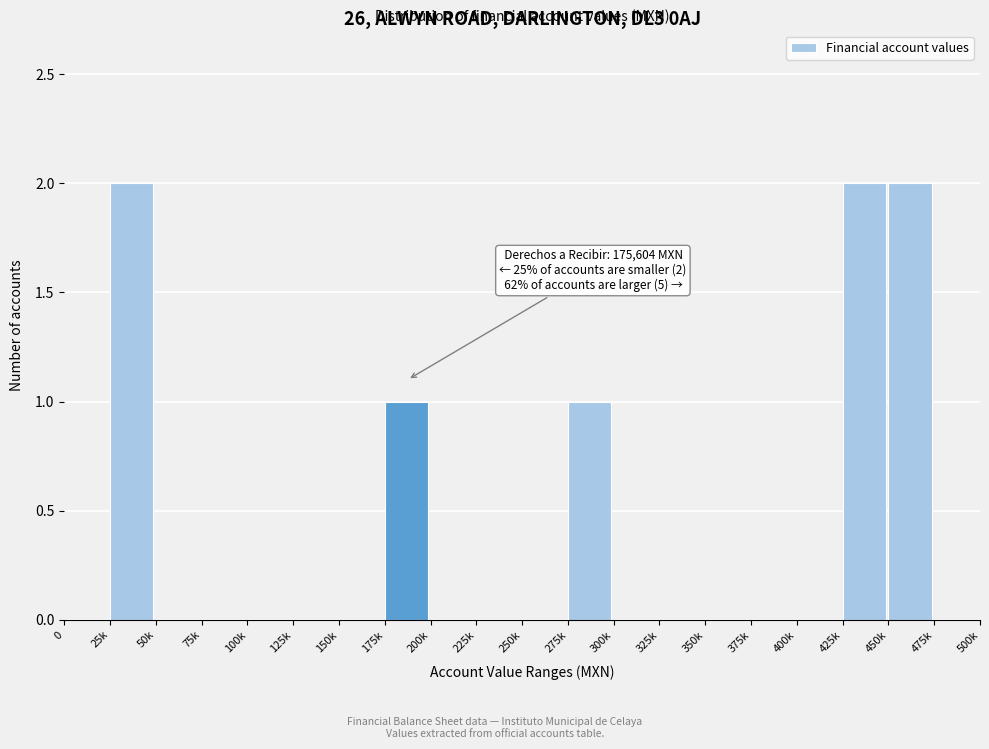

Reading left to right, list all the values displayed in this chart.

0=0	25k=2	50k=0	75k=0	100k=0	125k=0	150k=0	175k=1	200k=0	225k=0	250k=0	275k=1	300k=0	325k=0	350k=0	375k=0	400k=0	425k=2	450k=2	475k=0